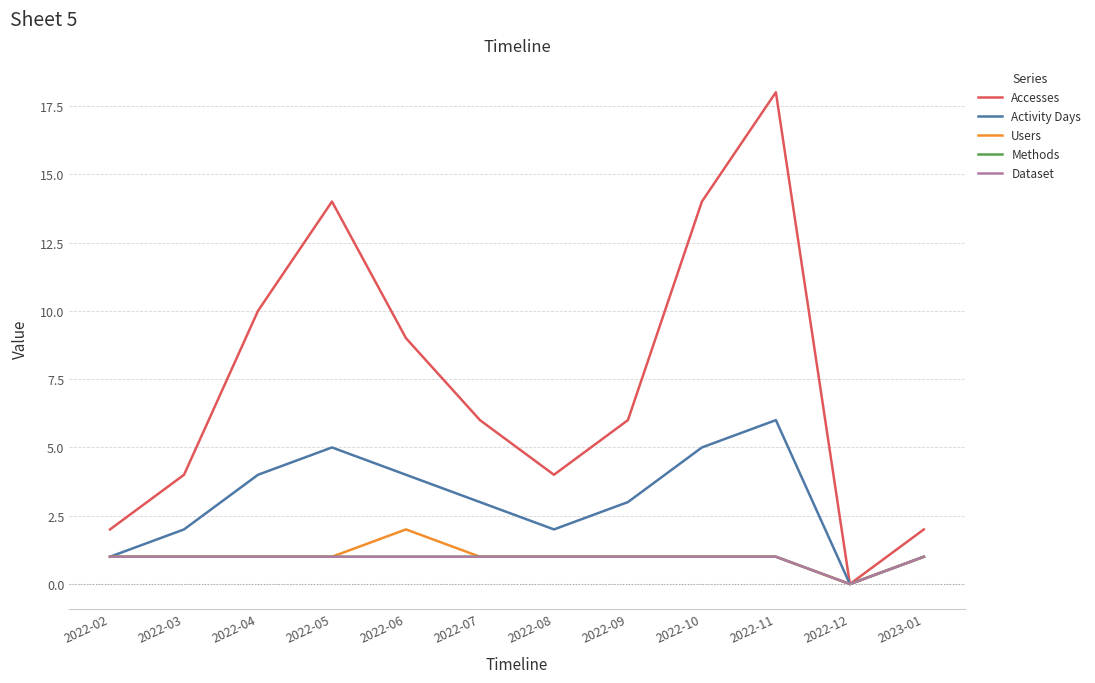

Does the chart display data point markers on the line(s)?

No